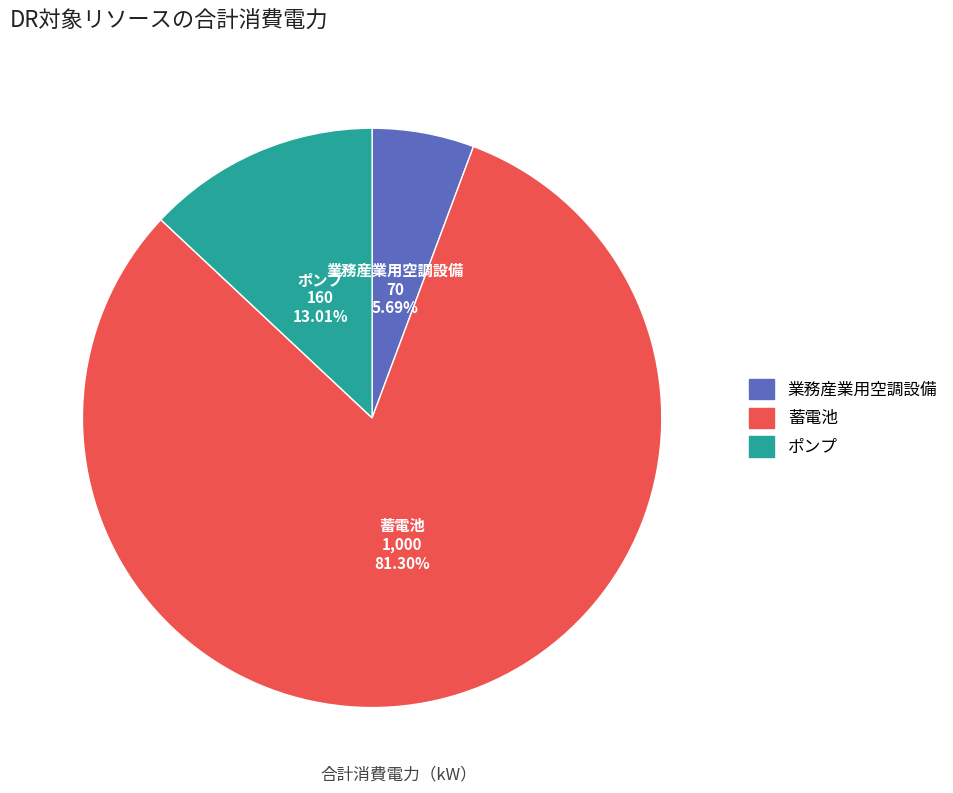

What is the ratio of the value at 蓄電池 to the value at ポンプ?

6.2